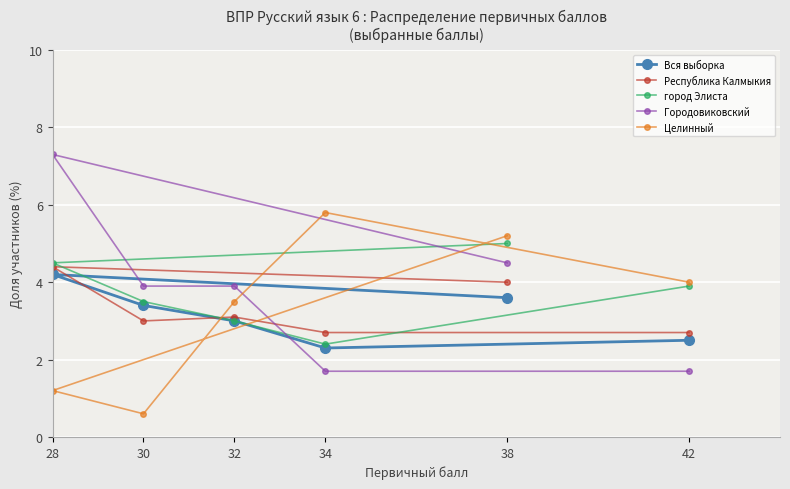

Reading right to left, what are all the values shown in this chart?

Вся выборка: 42=2.5	38=3.6	34=2.3	32=3.0	30=3.4	28=4.2
Республика Калмыкия: 42=2.7	38=4.0	34=2.7	32=3.1	30=3.0	28=4.4
город Элиста: 42=3.9	38=5.0	34=2.4	32=3.0	30=3.5	28=4.5
Городовиковский: 42=1.7	38=4.5	34=1.7	32=3.9	30=3.9	28=7.3
Целинный: 42=4.0	38=5.2	34=5.8	32=3.5	30=0.6	28=1.2